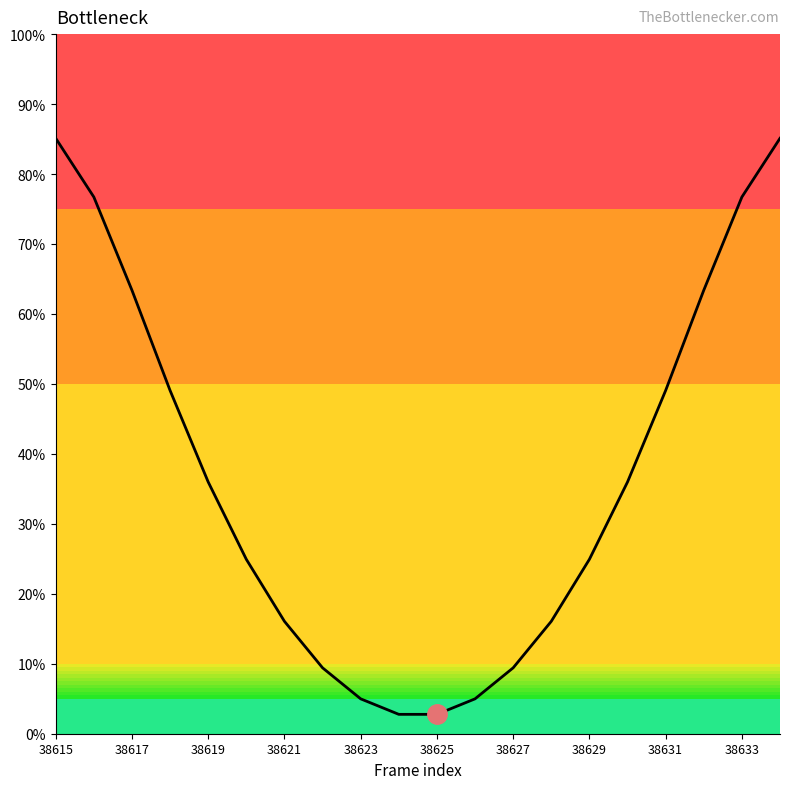

What is the difference between the maximum and minimum values?

82.3